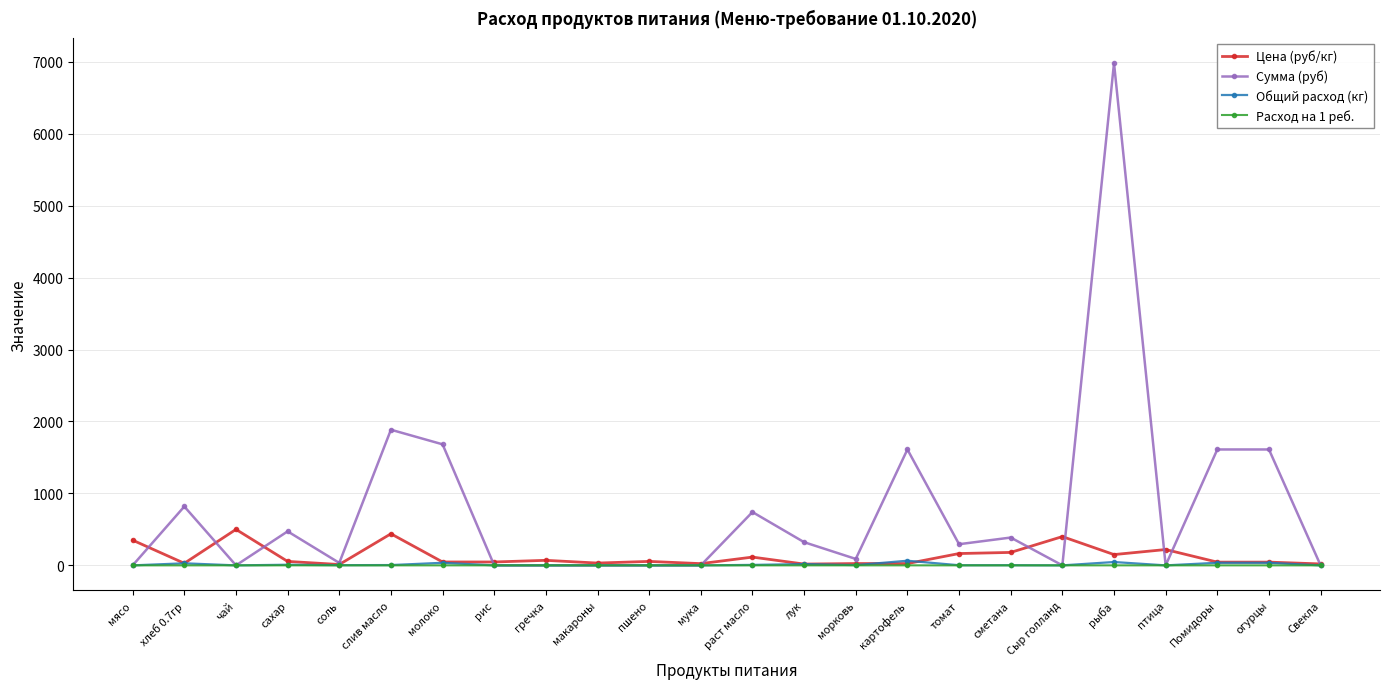

Which series changed the most between картофель and рыба?

Сумма (руб)